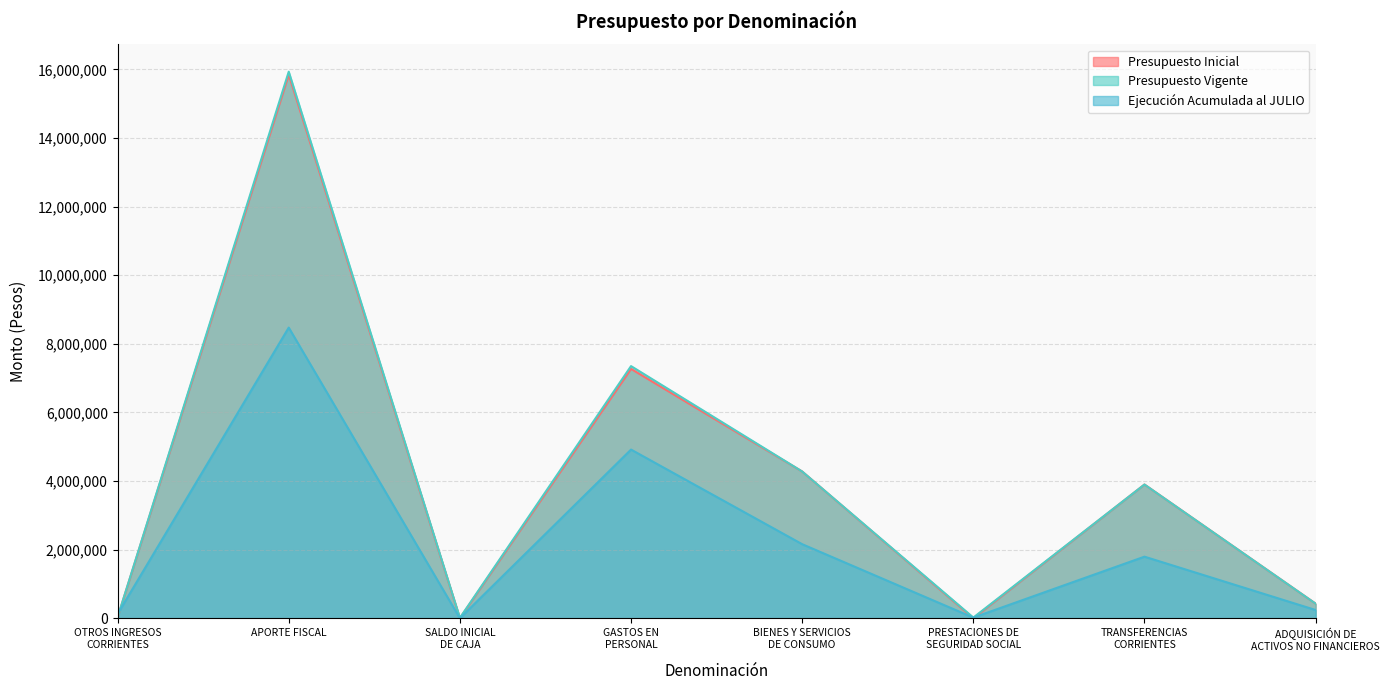

How many intersections are there between Ejecución Acumulada al JULIO and Presupuesto Vigente?

1